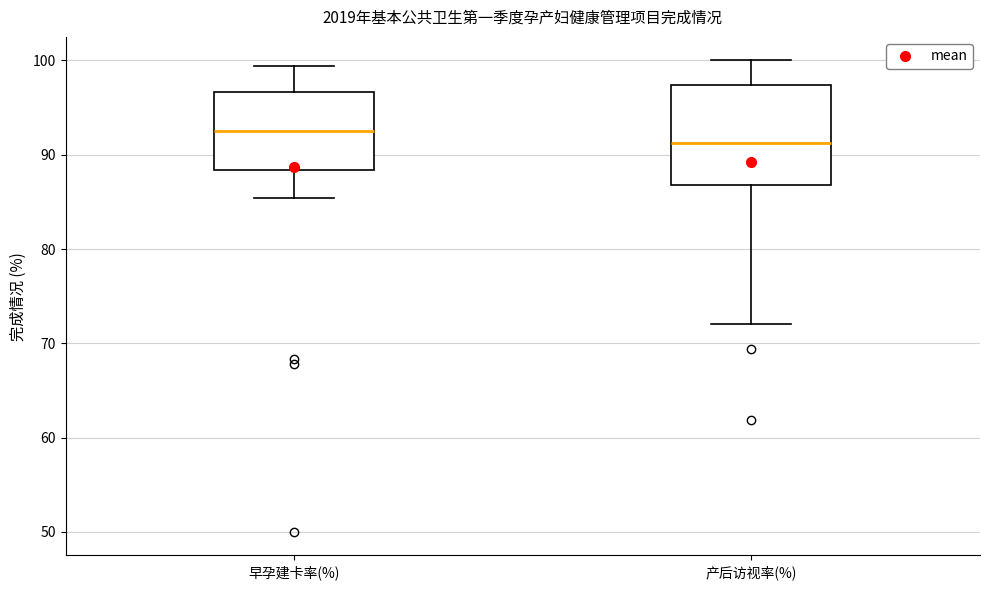

Where does the lower whisker of the box for 早孕建卡率(%) end on the y-axis? The values are not printed on the chart, so give them approximately, as read against the axis.

85